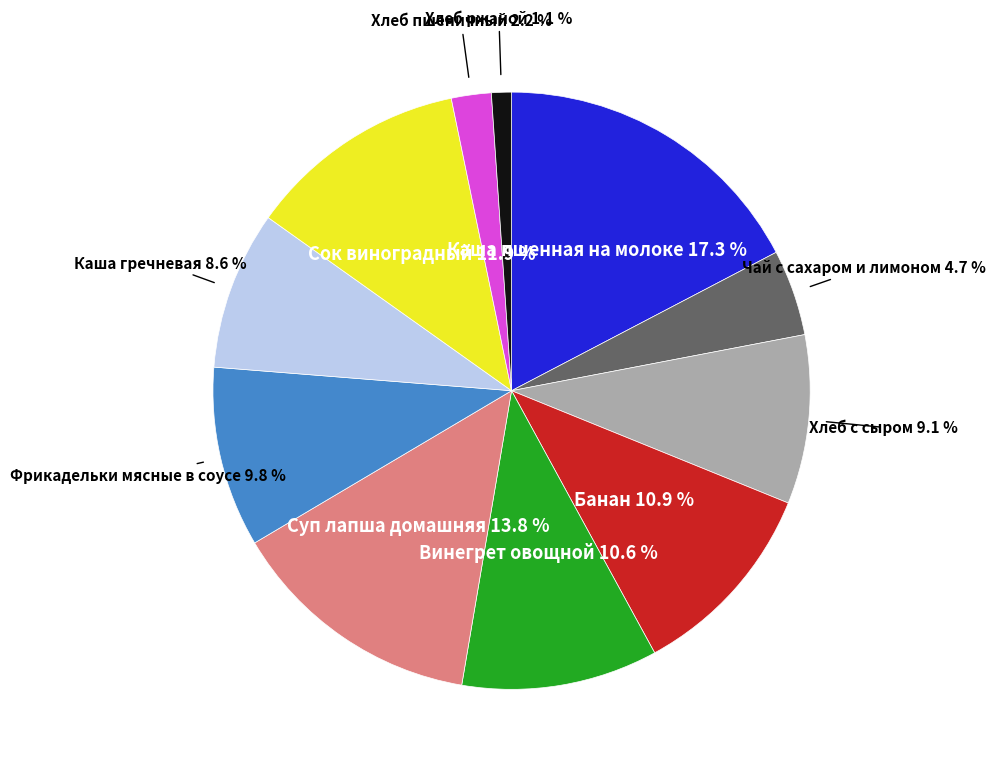

Is there a majority slice in this chart?

No